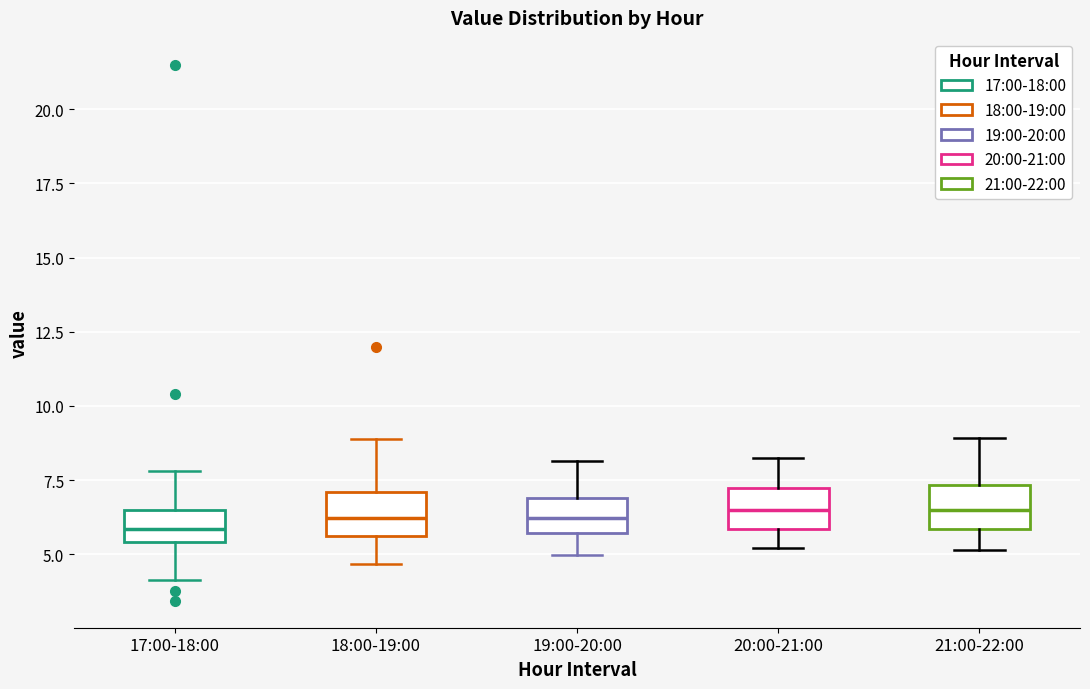

Where does the lower whisker of the box for 18:00-19:00 end on the y-axis? The values are not printed on the chart, so give them approximately, as read against the axis.

4.5